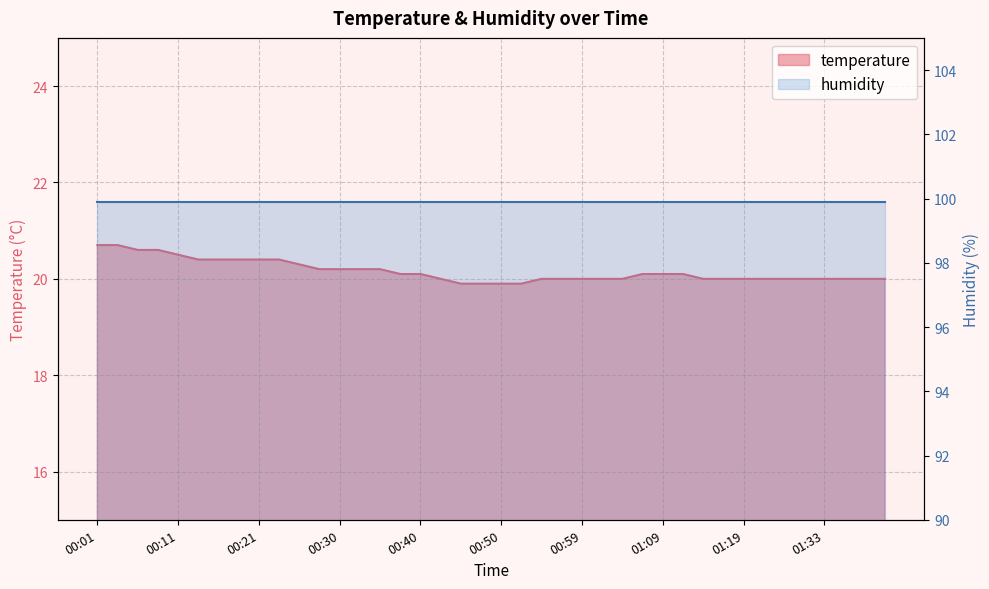

At which label does the data first exceed 20?

00:01